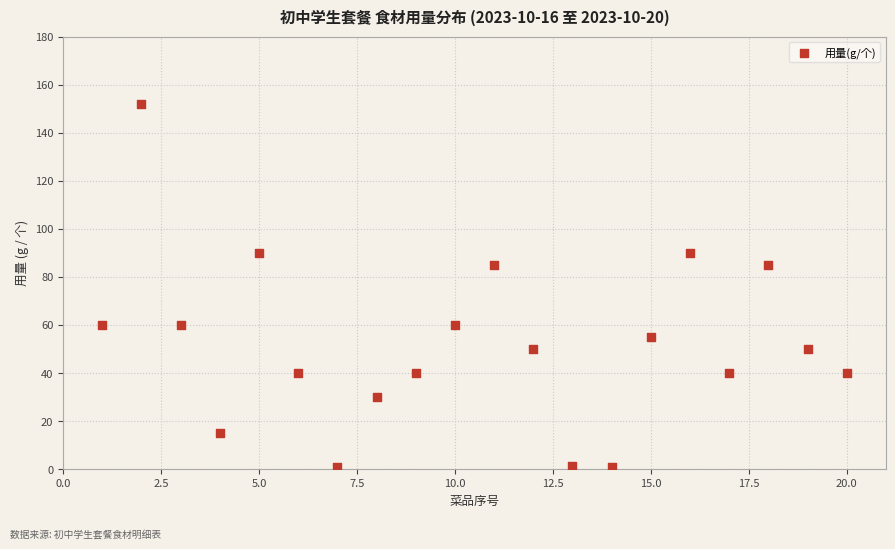

What is the range of X values (max minus min)?

19.0